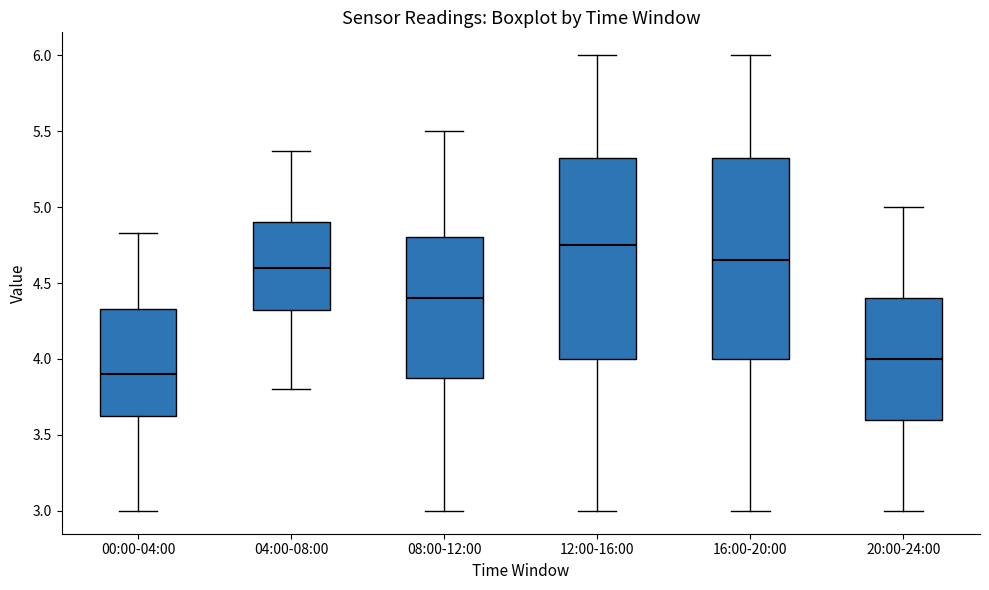

Which box has the lowest median line?

00:00-04:00